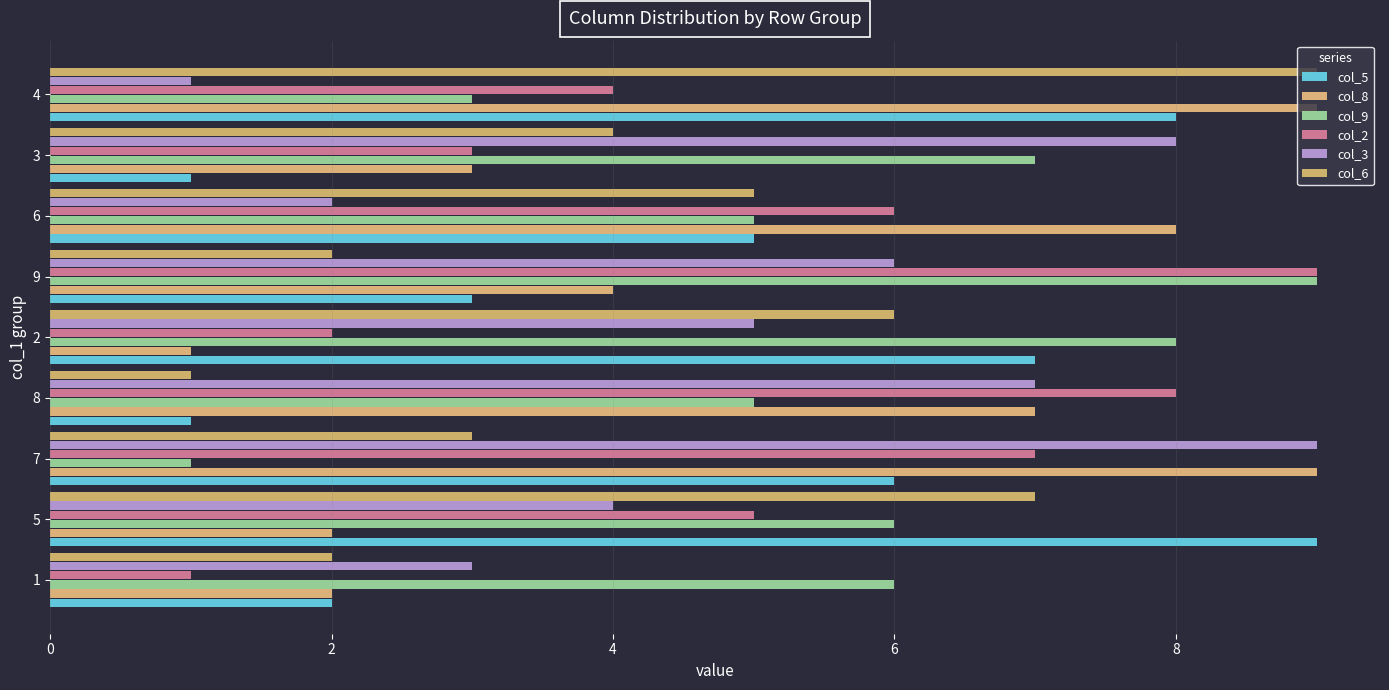

Count the number of data series in this chart.

6